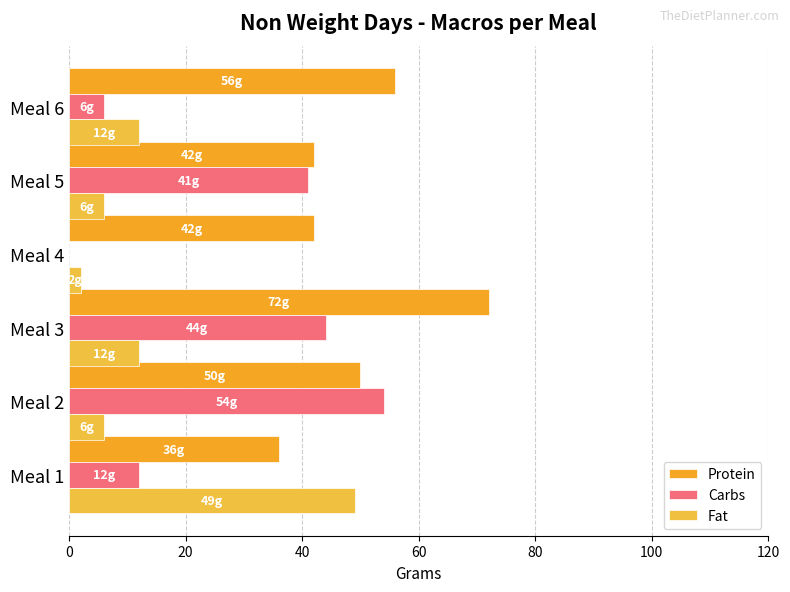

How many data points does each series have?

6